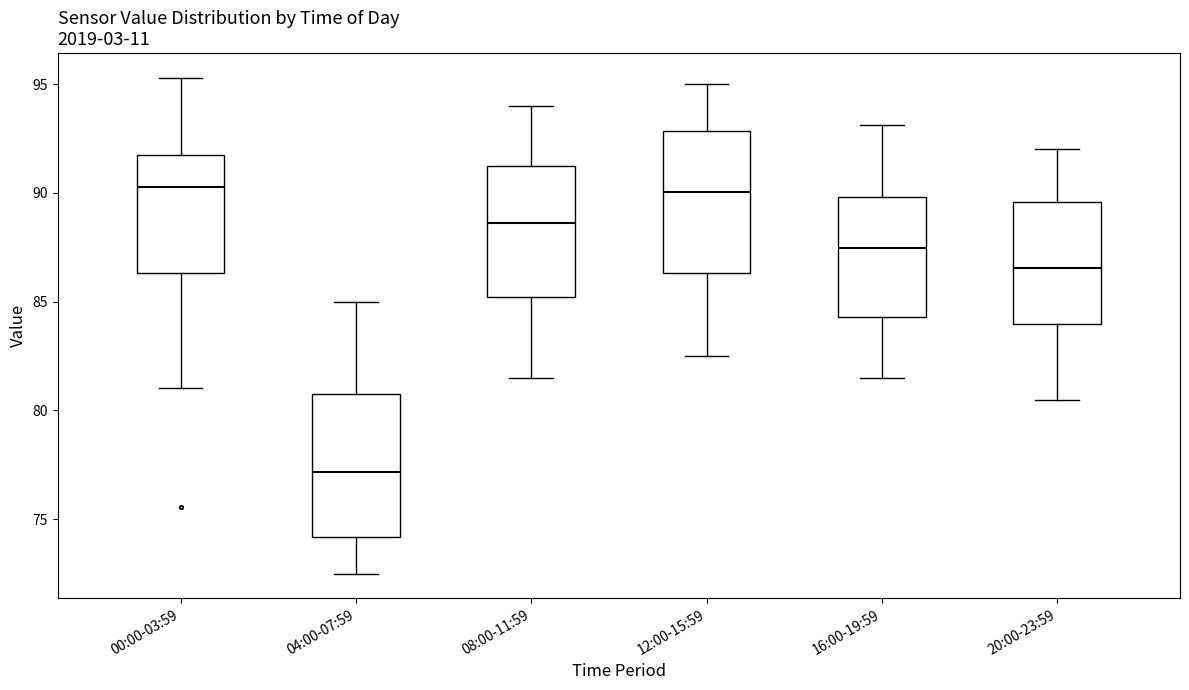

Reading left to right, read every box against the y-axis: the position of its median line, the range the box covers, and the ends of its whiskers. The values are not printed on the chart, so give them approximately, as read against the axis.

00:00-03:59: median 90.5, box 86.5 to 92.0, whiskers 81.0 to 95.5
04:00-07:59: median 77.0, box 74.0 to 81.0, whiskers 72.5 to 85.0
08:00-11:59: median 88.5, box 85.0 to 91.0, whiskers 81.5 to 94.0
12:00-15:59: median 90.0, box 86.5 to 93.0, whiskers 82.5 to 95.0
16:00-19:59: median 87.5, box 84.5 to 90.0, whiskers 81.5 to 93.0
20:00-23:59: median 86.5, box 84.0 to 89.5, whiskers 80.5 to 92.0